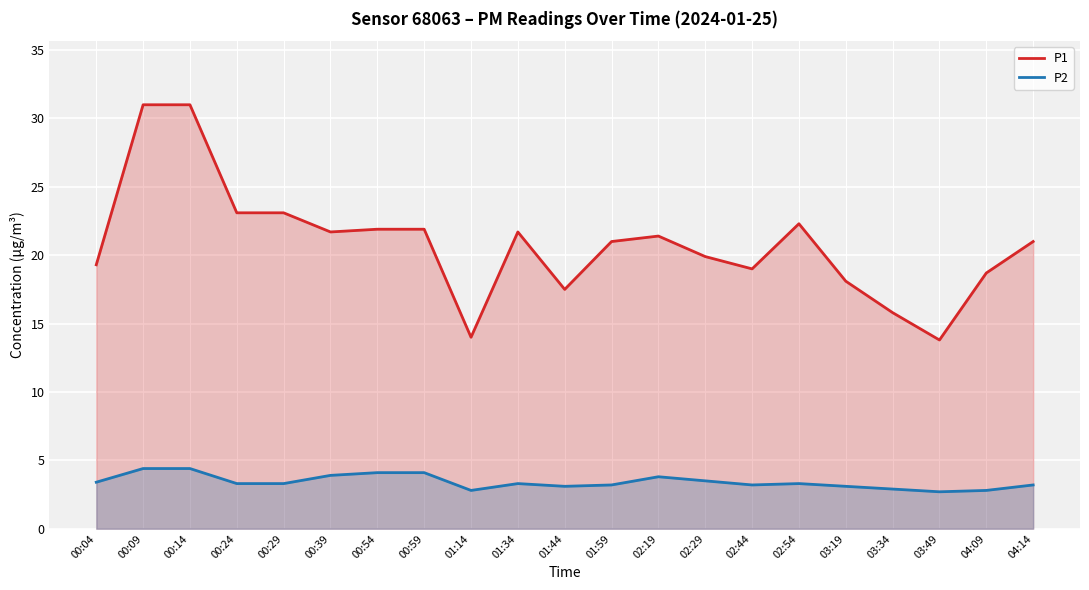

Reading right to left, extract all data points from this chart.

P1: 21.0	18.7	13.8	15.8	18.1	22.3	19.0	19.9	21.4	21.0	17.5	21.7	14.0	21.9	21.9	21.7	23.1	23.1	31.0	31.0	19.3
P2: 3.2	2.8	2.7	2.9	3.1	3.3	3.2	3.5	3.8	3.2	3.1	3.3	2.8	4.1	4.1	3.9	3.3	3.3	4.4	4.4	3.4